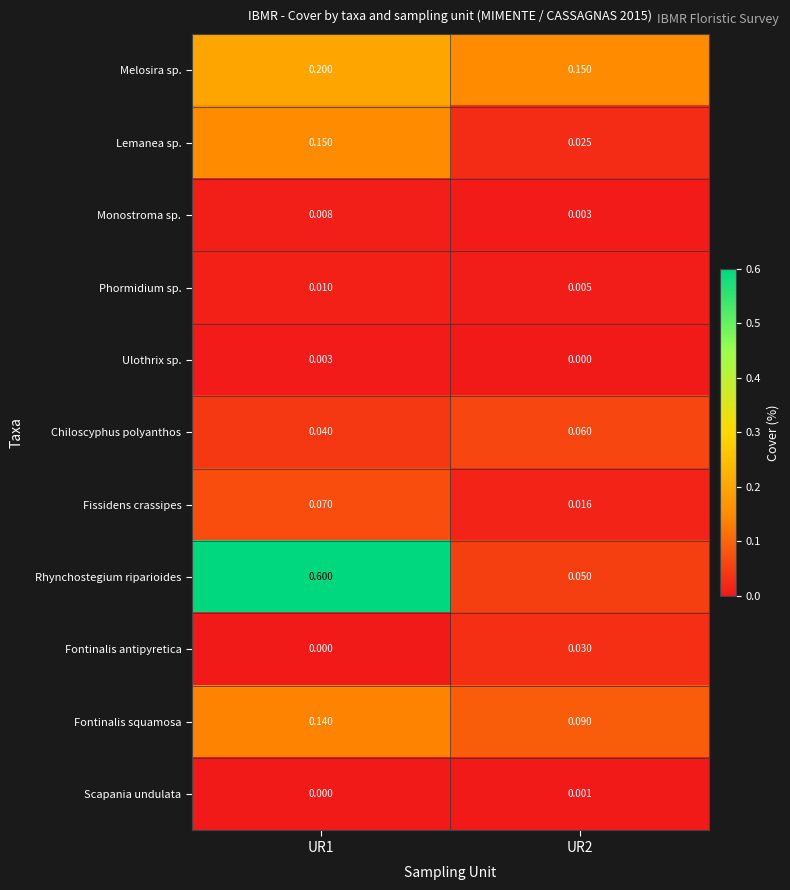

Which series has the widest spread of values?

Rhynchostegium riparioides